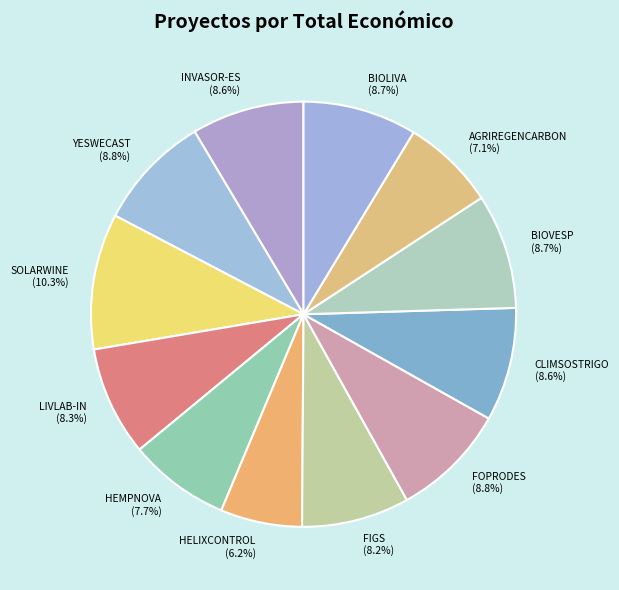

Between INVASOR-ES and HELIXCONTROL, which is larger?

INVASOR-ES